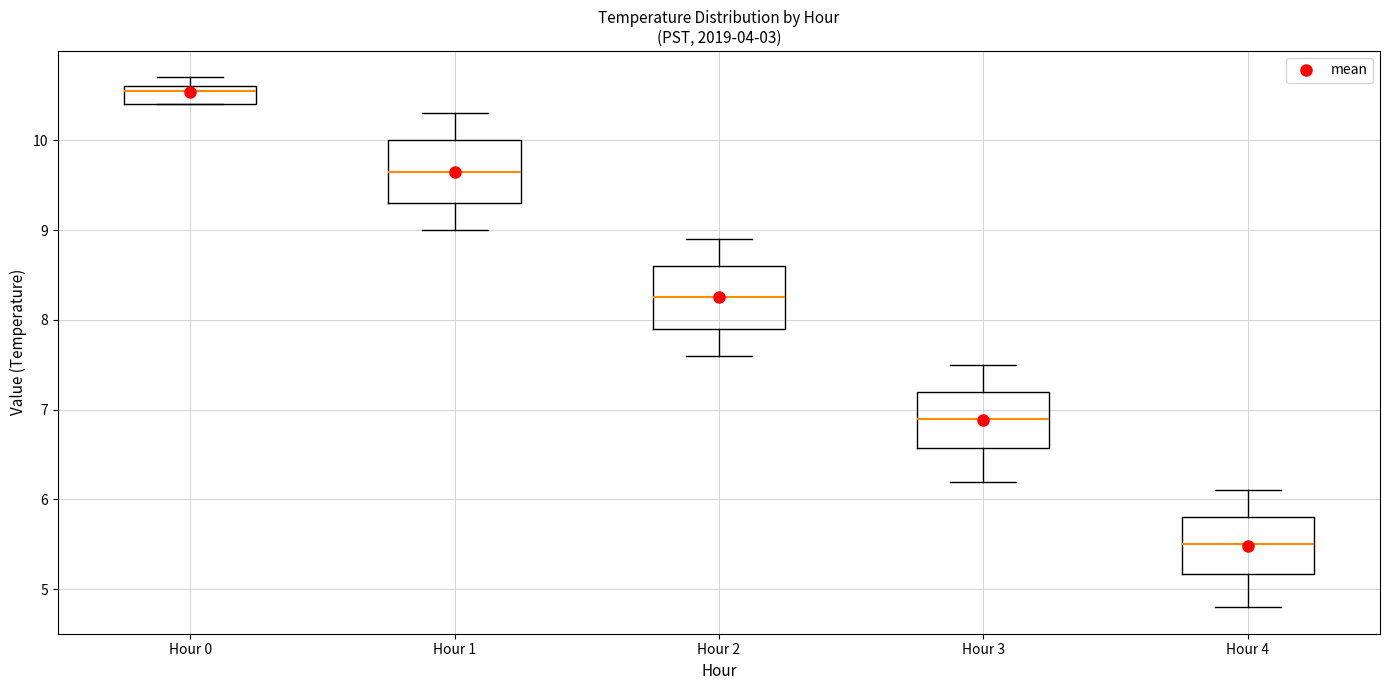

Reading left to right, read every box against the y-axis: the position of its median line, the range the box covers, and the ends of its whiskers. The values are not printed on the chart, so give them approximately, as read against the axis.

Hour 0: median 10.6 (just below the box's upper edge), box 10.4 to 10.6, whiskers 10.4 to 10.7
Hour 1: median 9.7, box 9.3 to 10.0, whiskers 9.0 to 10.3
Hour 2: median 8.3, box 7.9 to 8.6, whiskers 7.6 to 8.9
Hour 3: median 6.9, box 6.6 to 7.2, whiskers 6.2 to 7.5
Hour 4: median 5.5, box 5.2 to 5.8, whiskers 4.8 to 6.1